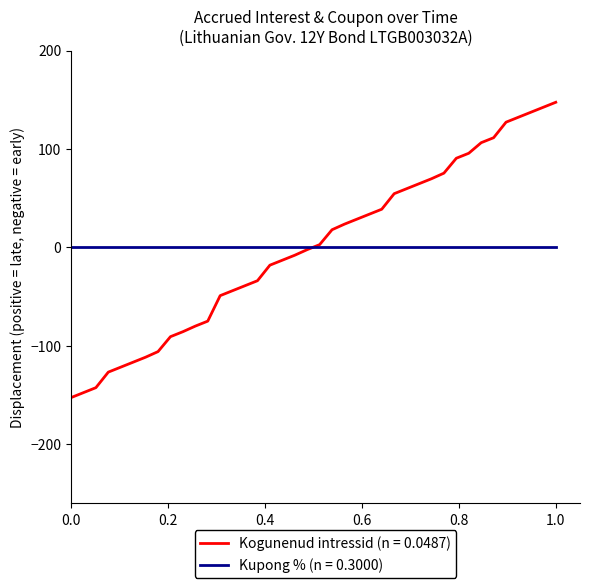

What is the greatest value displayed?

147.5